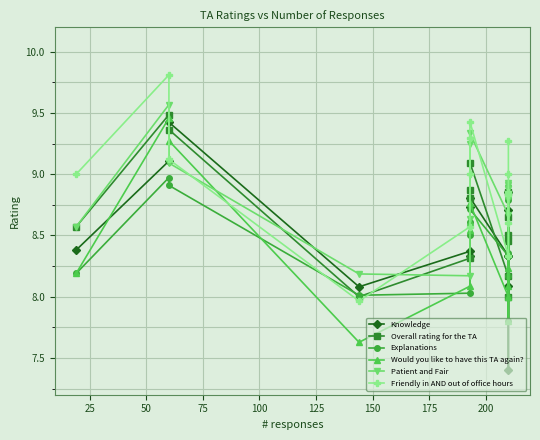

After their last crossing, which series has the higher values: Would you like to have this TA again? or Knowledge?

Knowledge